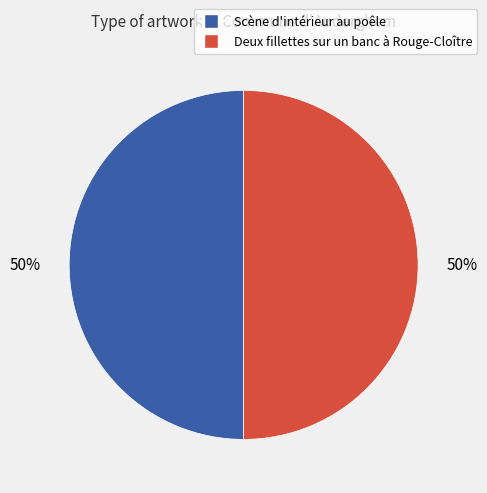

The Deux fillettes sur un banc à Rouge-Cloître slice represents 50% of the pie. True or false?

True